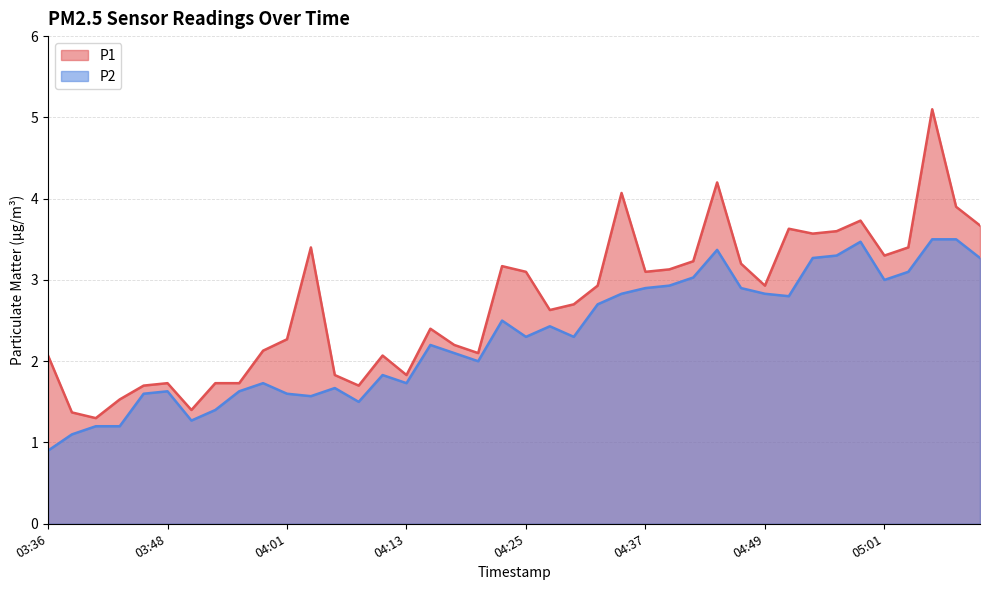

In P2, how many points are higher than both neighbors (excluding endpoints)?

9